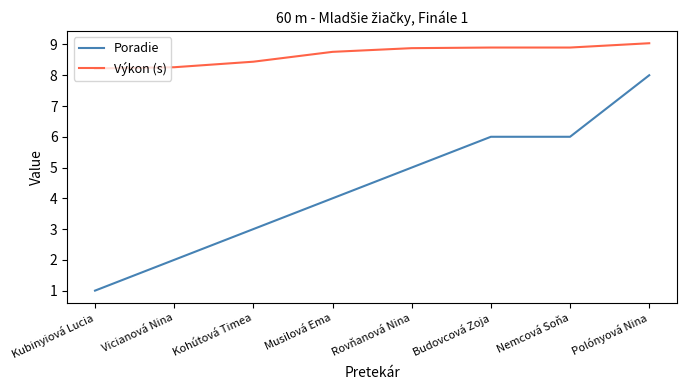

What is the difference between the maximum and minimum values in the Poradie series?

7.0